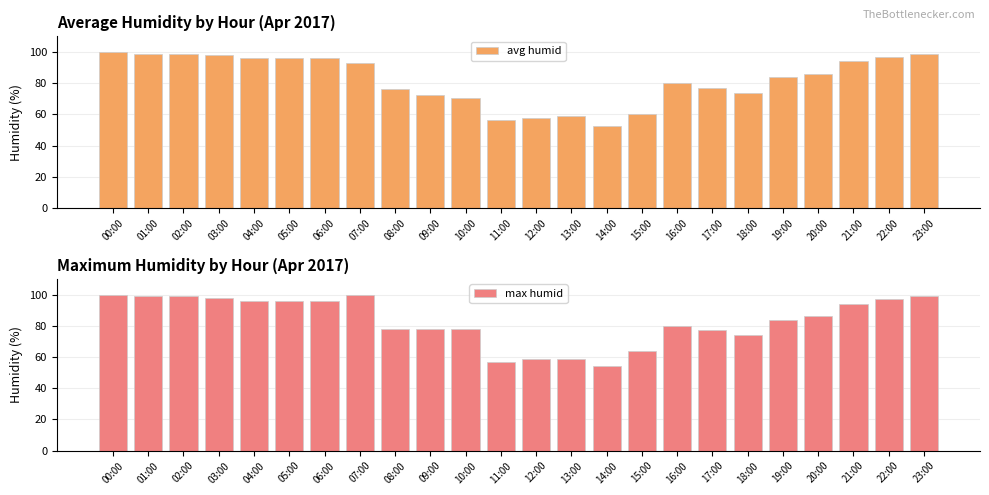

What are all the series names shown in the legend?

avg humid, max humid